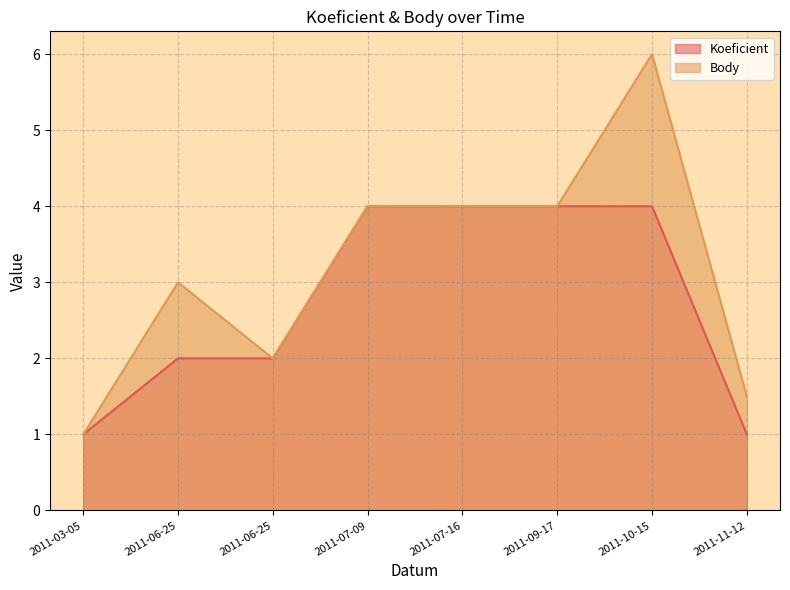

Is the value of Body at 2011-10-15 greater than the value of Koeficient at 2011-07-09?

Yes